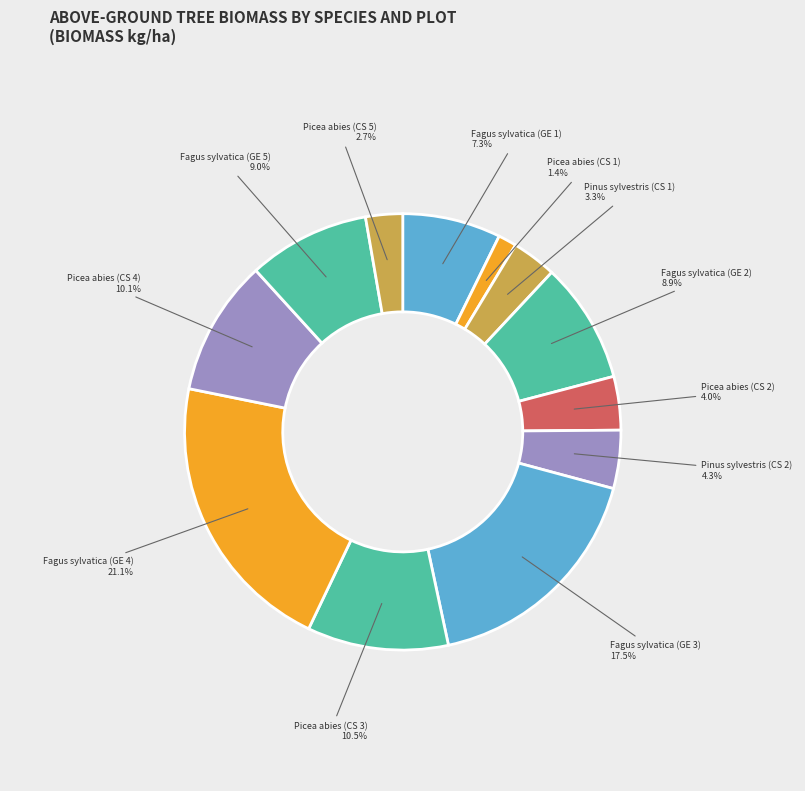

Is there a majority slice in this chart?

No